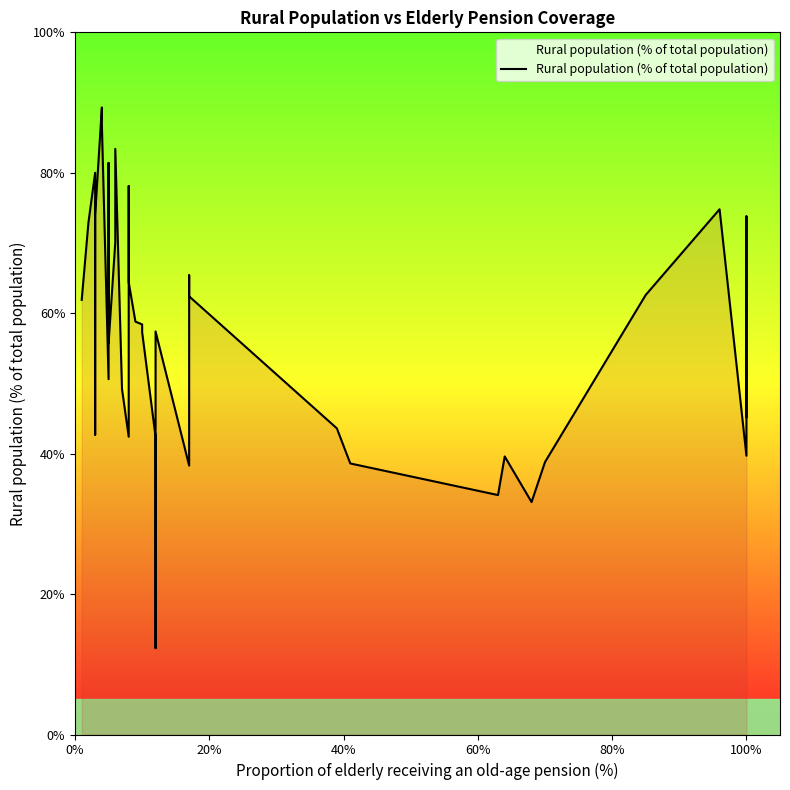

How many lines are shown in the chart?

1